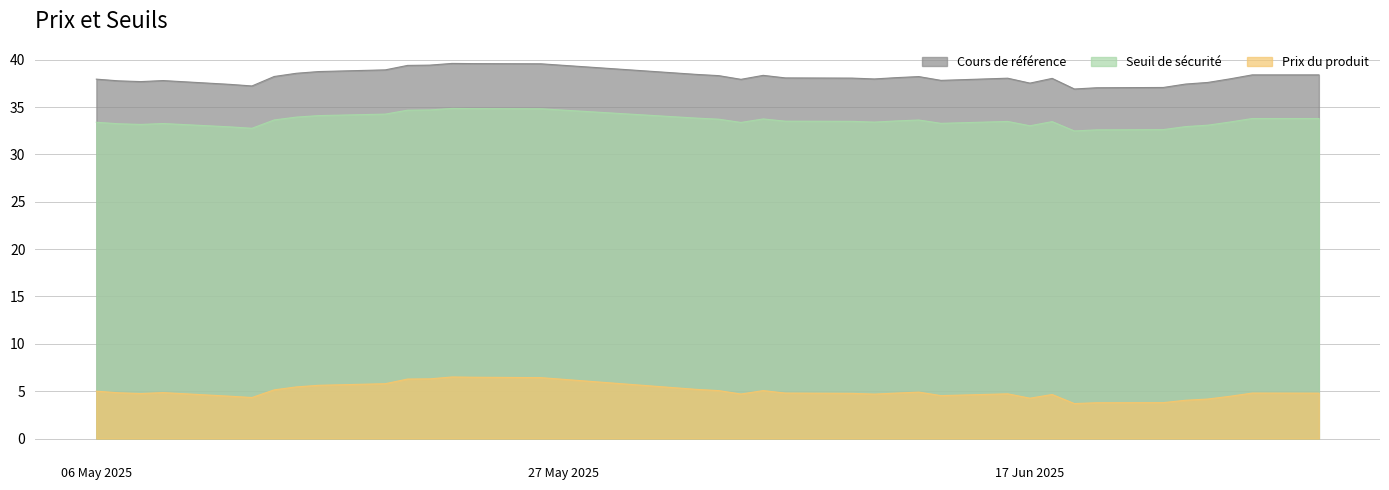

How many lines are shown in the chart?

3